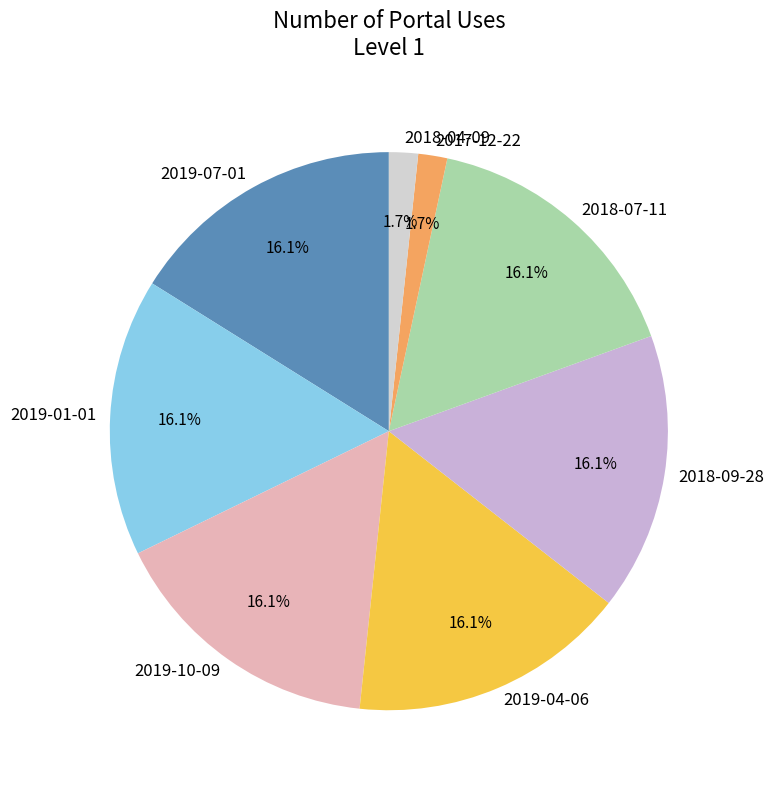

Approximately how many times larger is the value at 2019-04-06 compared to 2019-10-09?

1.0